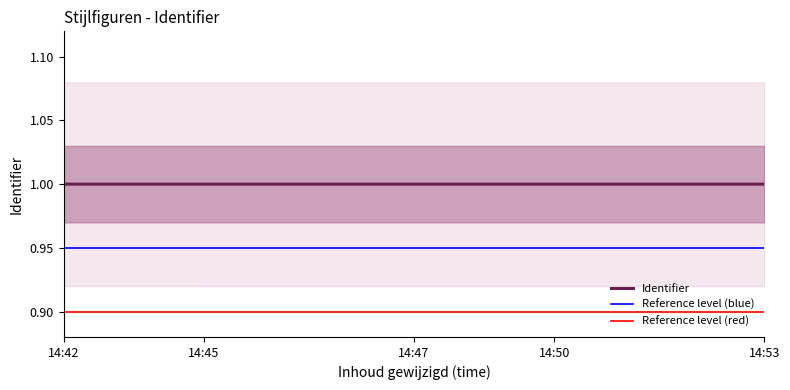

What position from the left is 14:42?

1